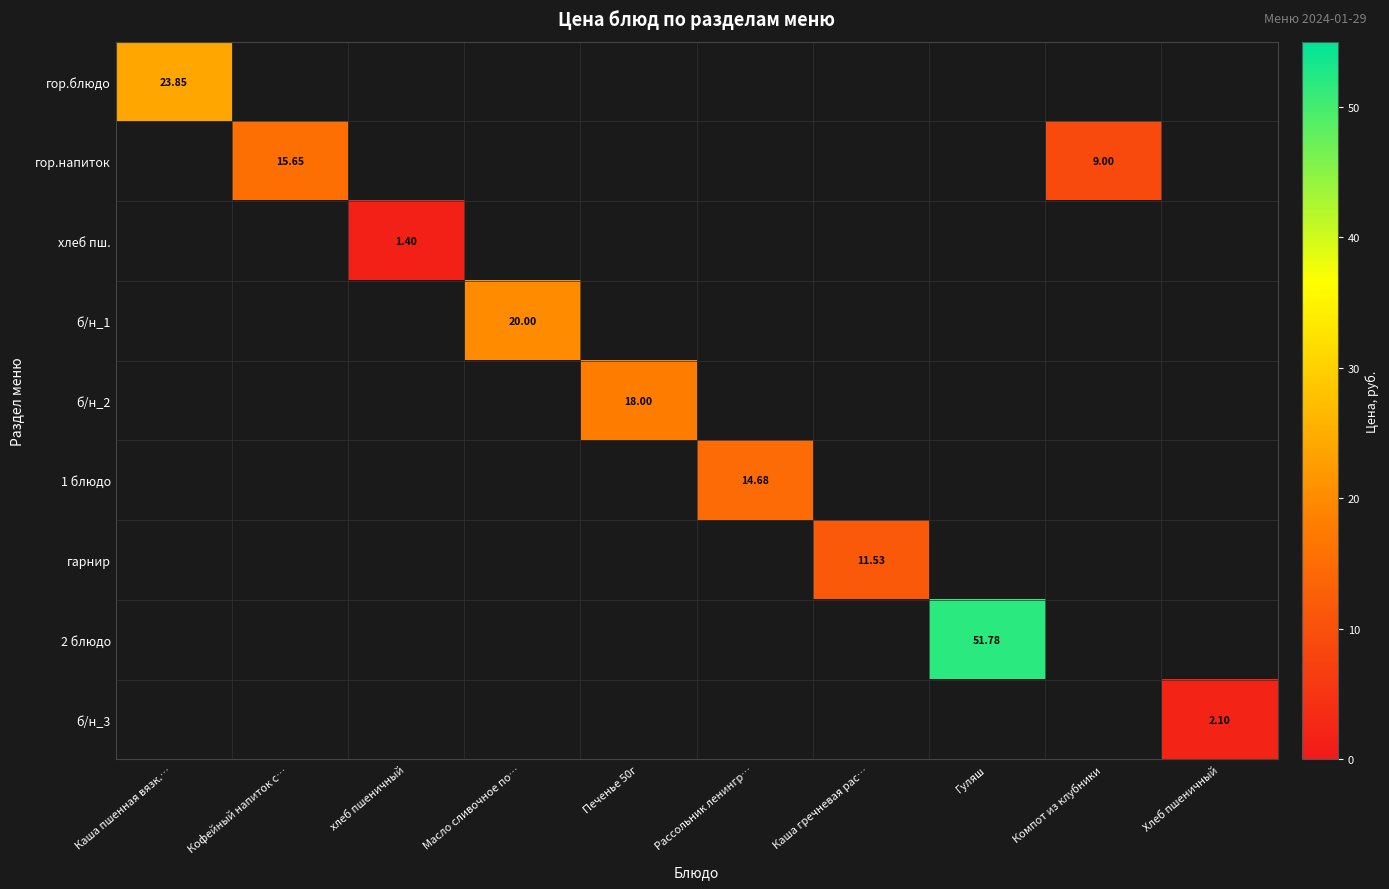

What is the greatest value displayed?

51.8